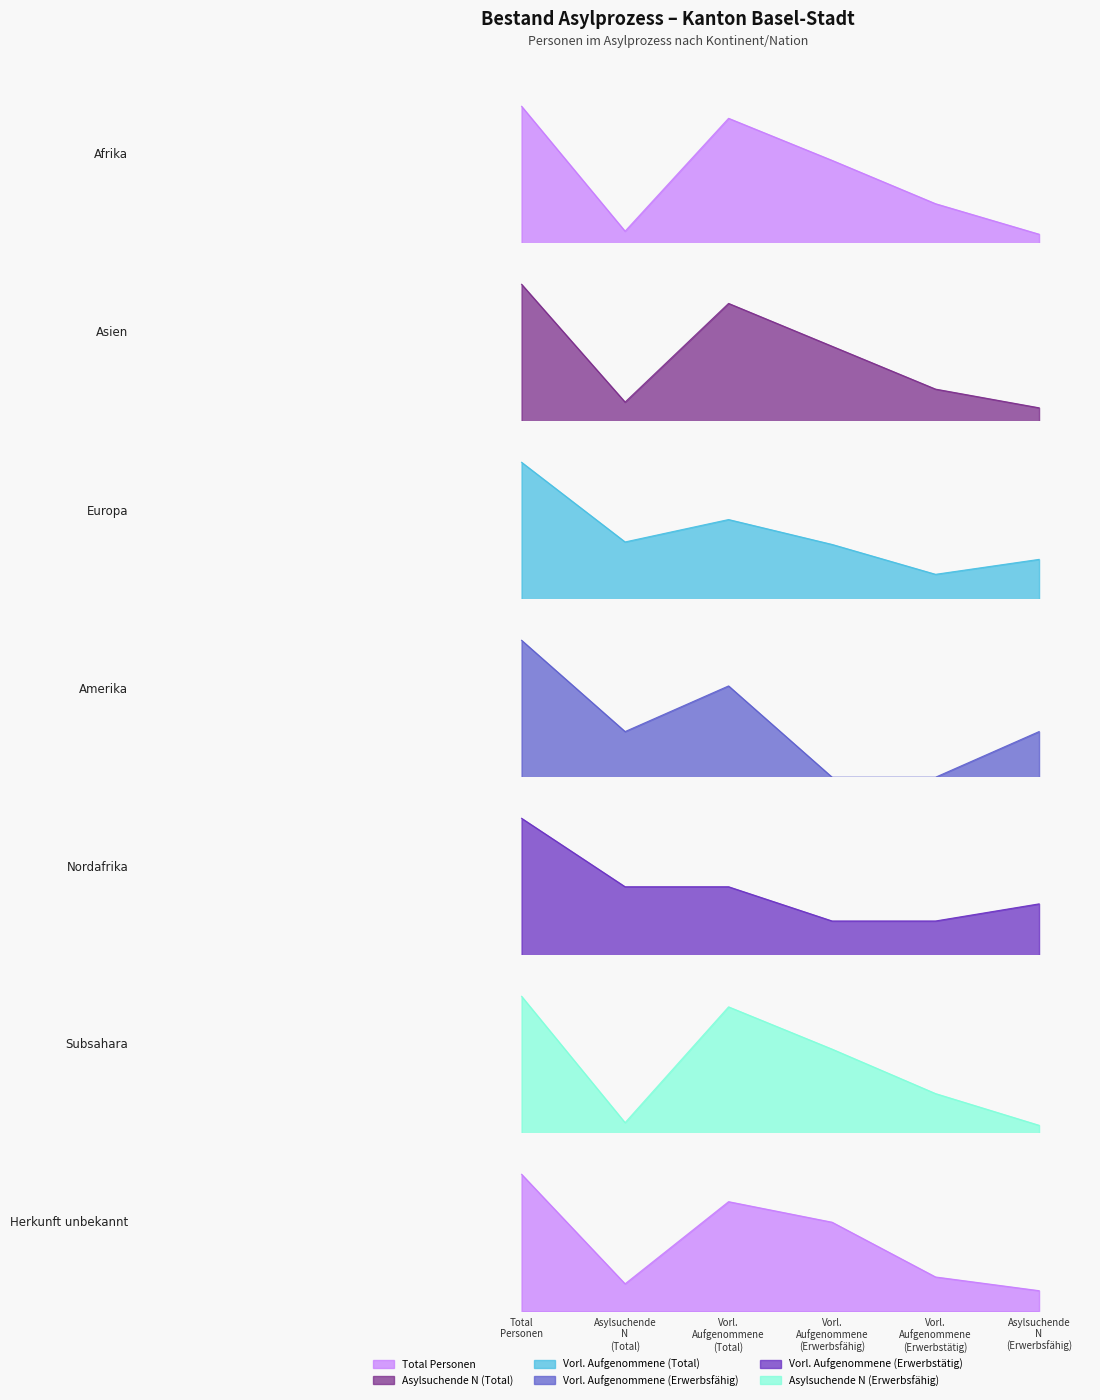

What are all the series names shown in the legend?

Total Personen, Asylsuchende N (Total), Vorl. Aufgenommene (Total), Vorl. Aufgenommene (Erwerbsfähig), Vorl. Aufgenommene (Erwerbstätig), Asylsuchende N (Erwerbsfähig)